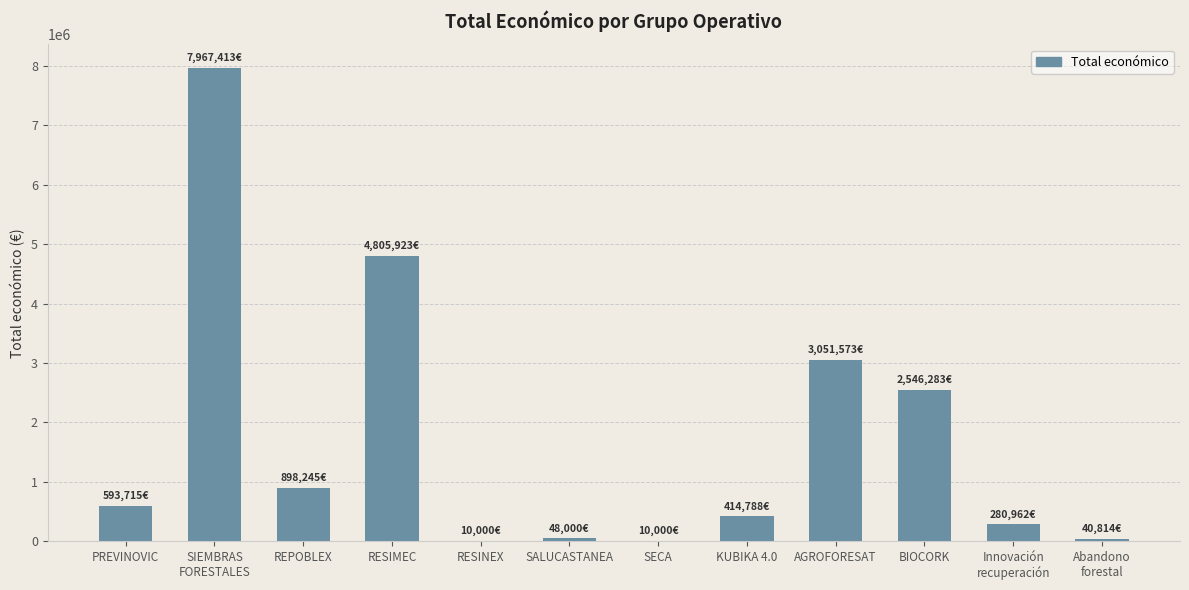

Between Innovación
recuperación and SIEMBRAS
FORESTALES, which is larger?

SIEMBRAS
FORESTALES